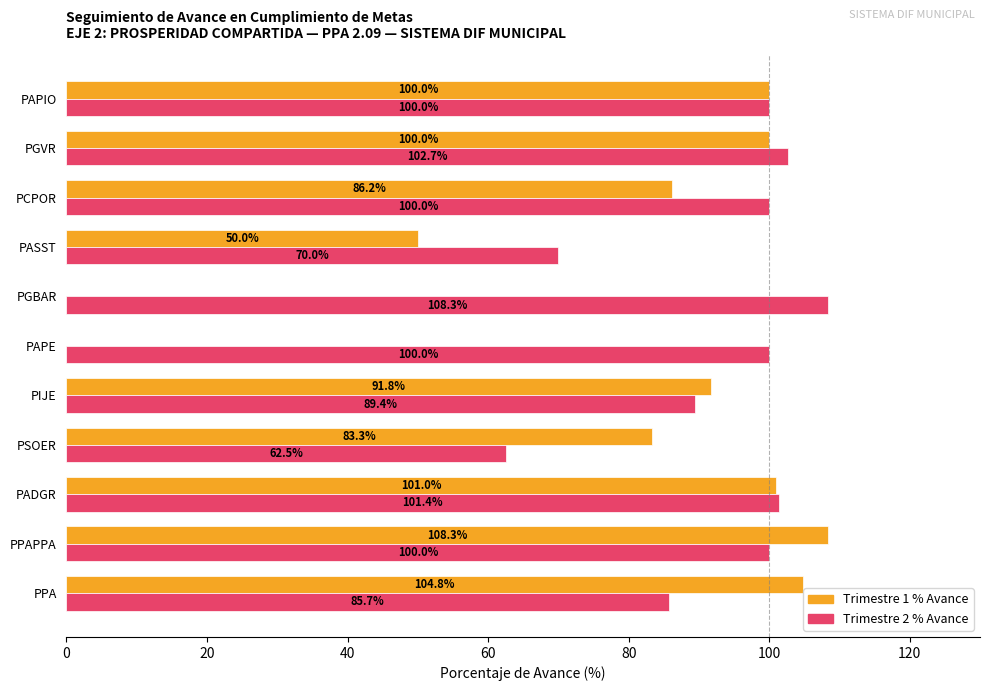

What is the total value across all series at PASST?

120.0